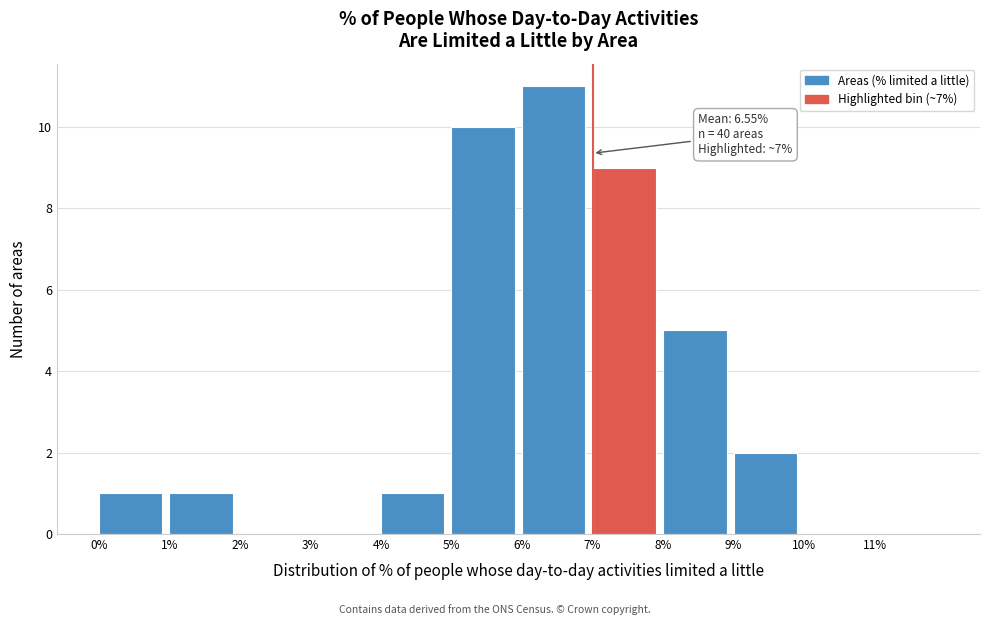

Over which range of the x-axis is the bar tallest?

6 to 7